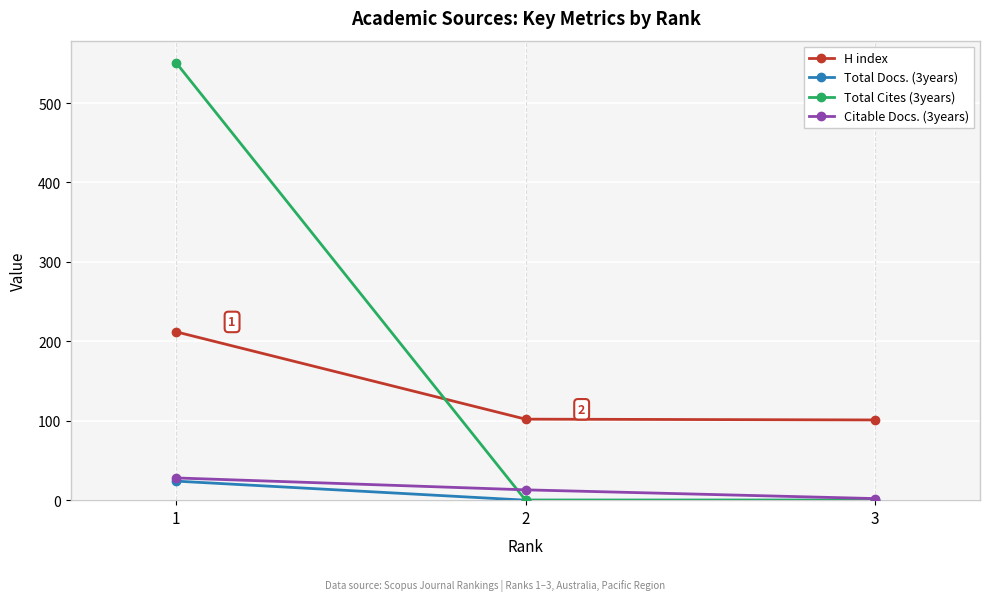

What is the difference between the maximum and minimum values in the Total Docs. (3years) series?

24